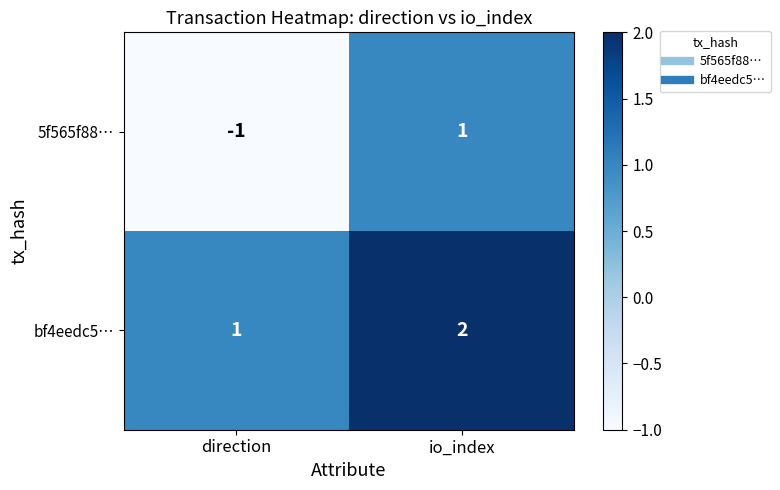

Reading left to right, transcribe all the data shown in this chart.

5f565f88…: -1	1
bf4eedc5…: 1	2